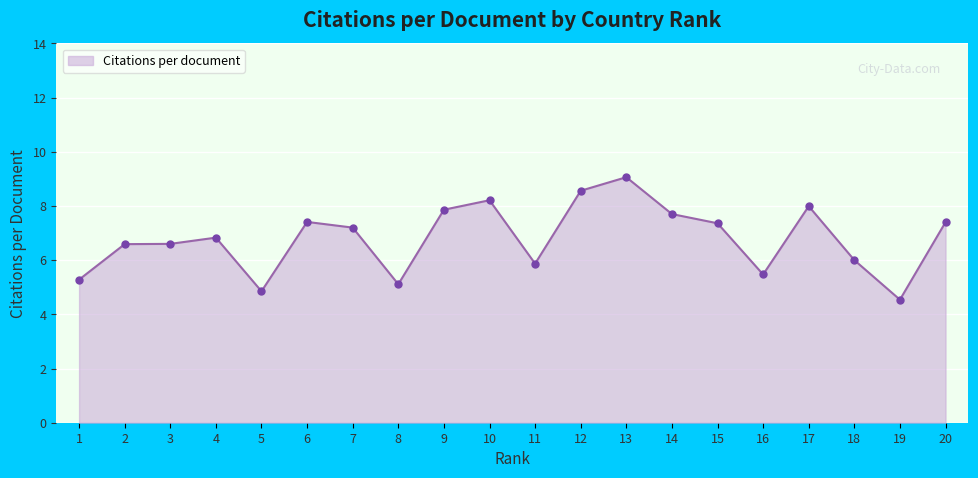

What is the change in value from 6 to 17?

+0.6